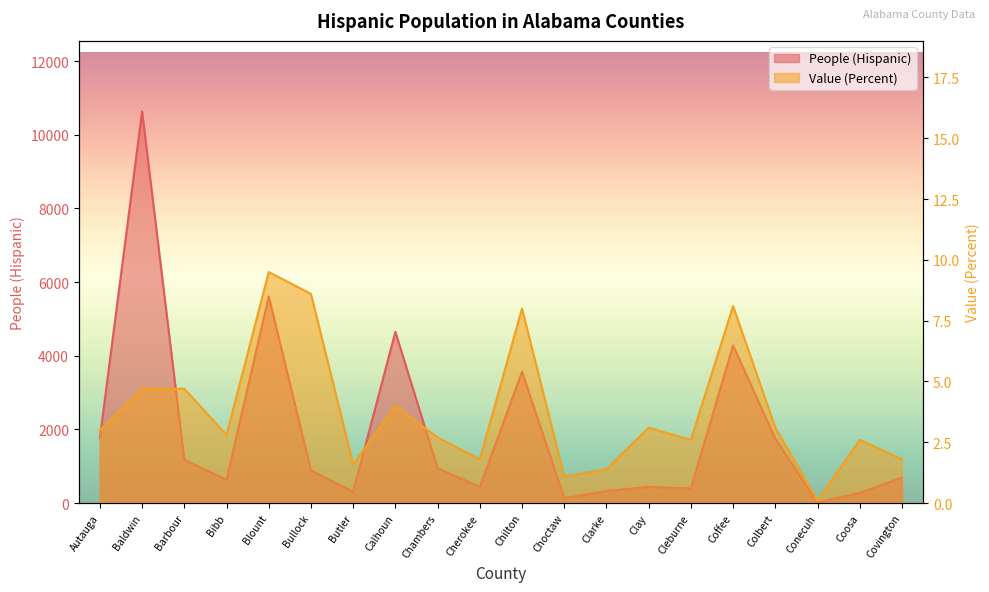

True or false: People (Hispanic) and Value (Percent) cross at least once.

False